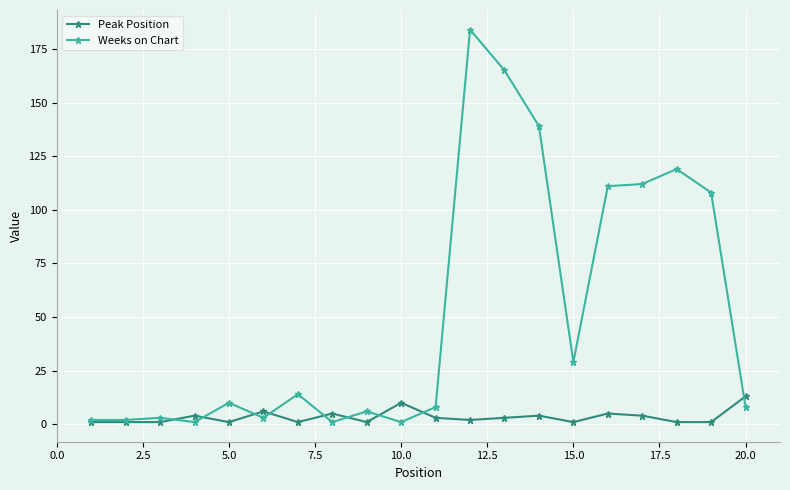

At how many categories does at least one series exceed 99?

7